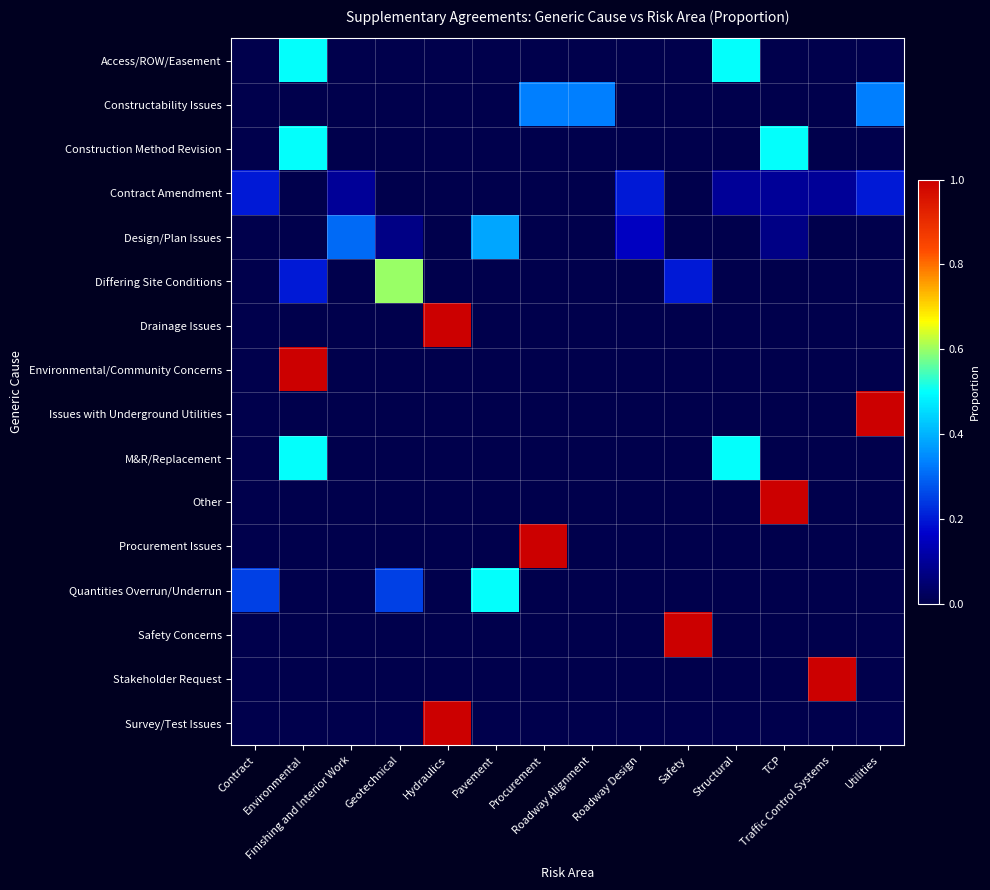

At which category is the sum across all series the highest?

Environmental